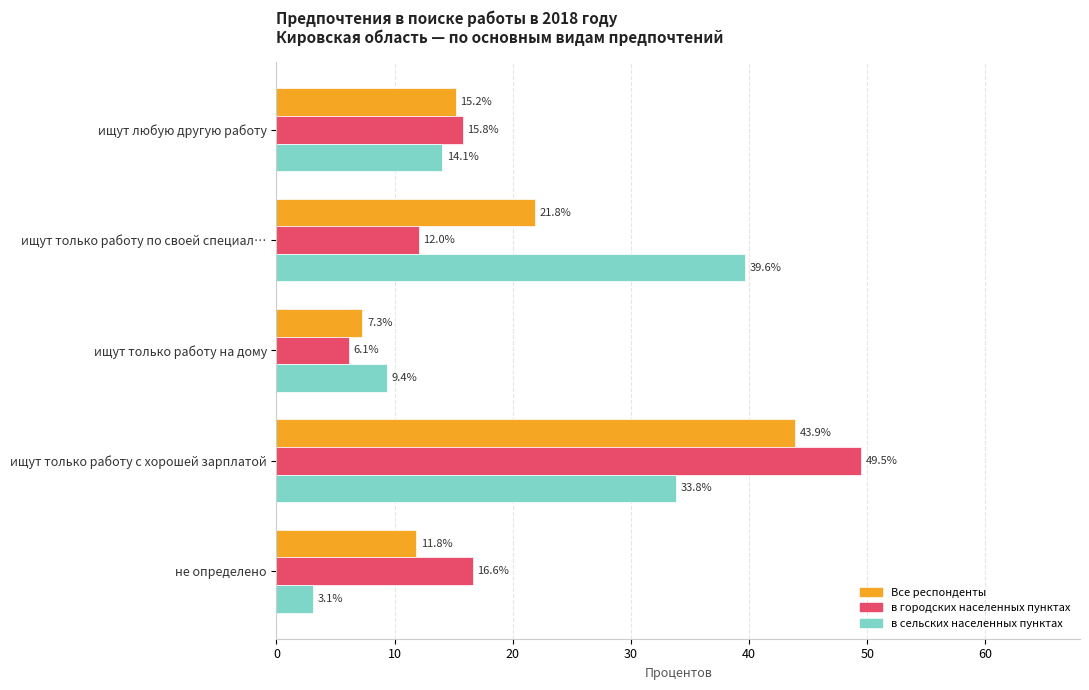

At which category is the sum across all series the highest?

ищут только работу с хорошей зарплатой